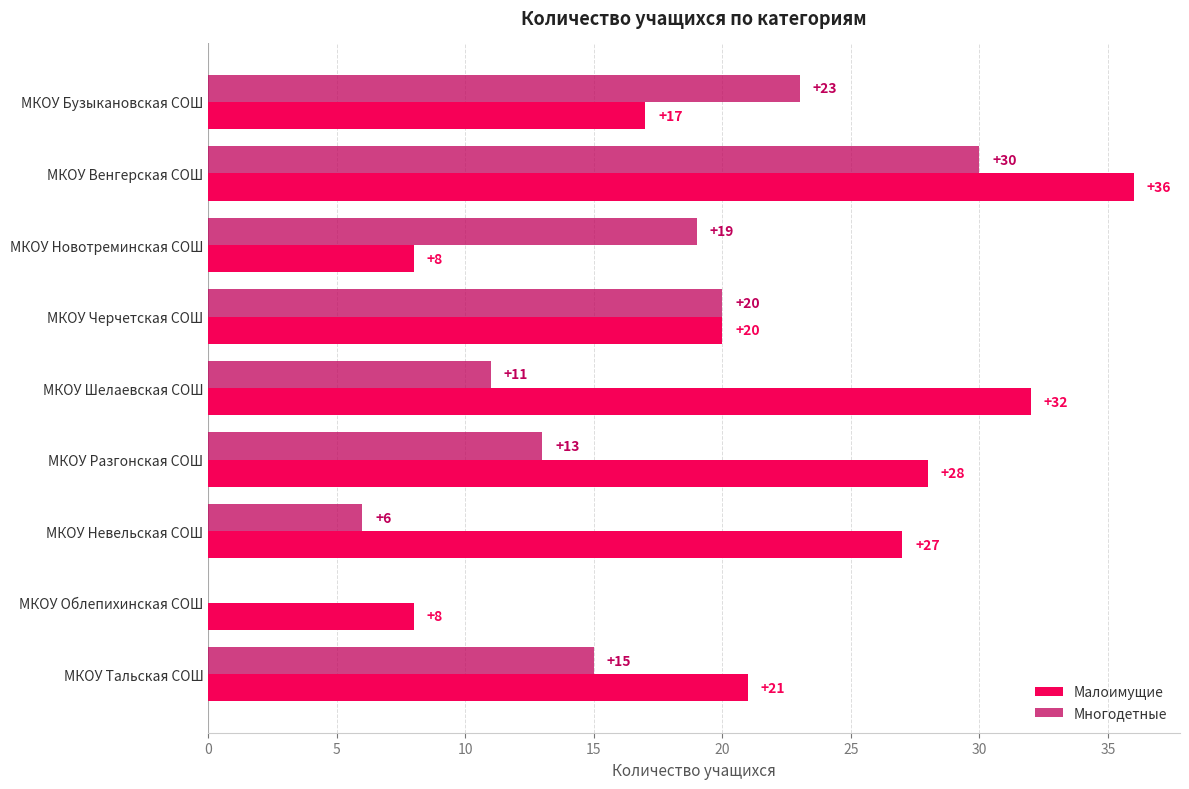

Count the number of categories in the chart.

9